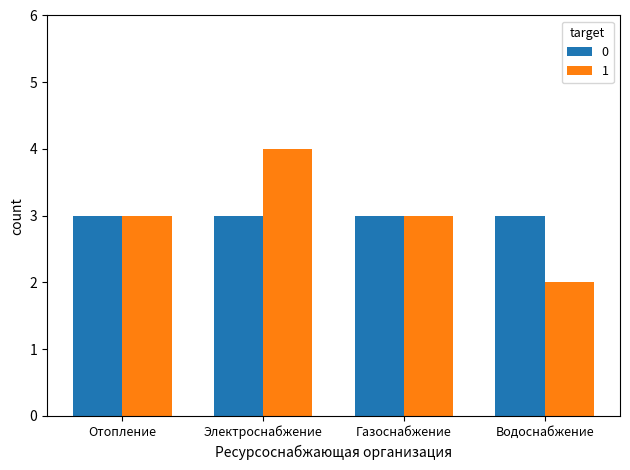

The 1 series shows 3 at Газоснабжение. True or false?

True